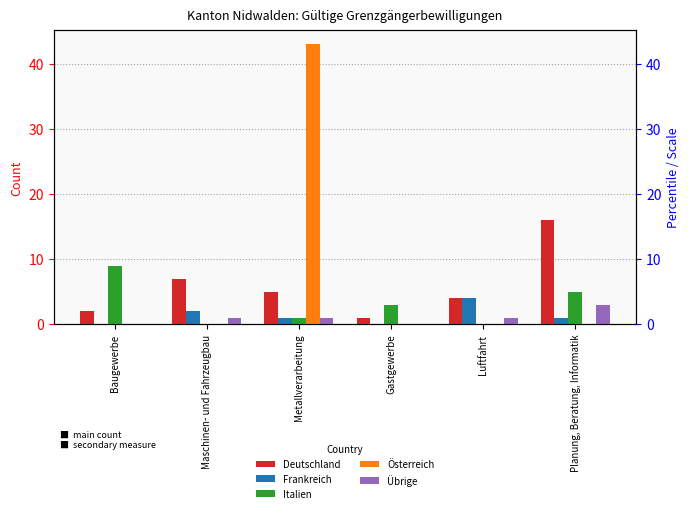

True or false: Österreich has a value of -24 at Luftfahrt.

False